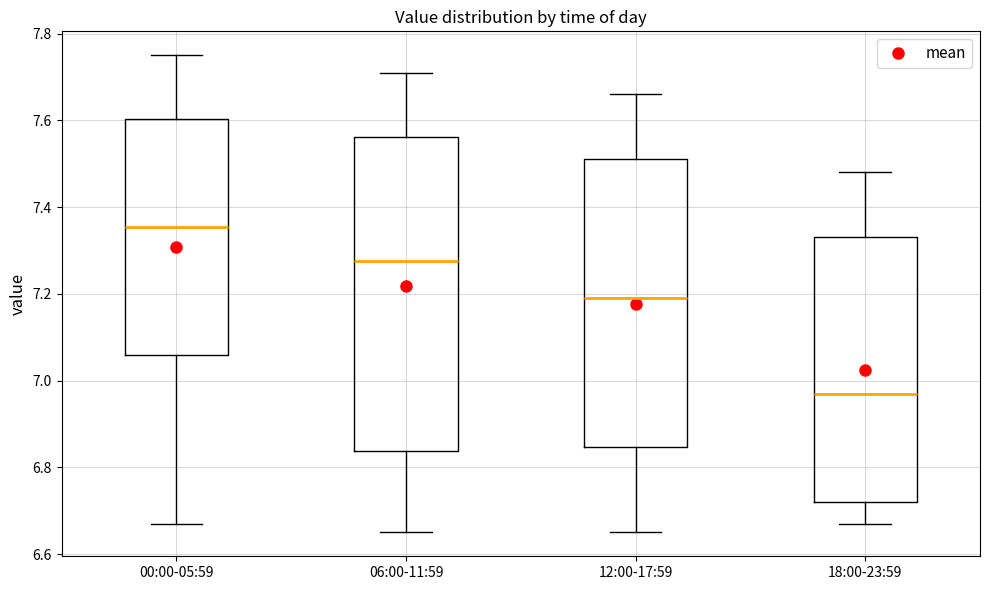

Which box is the tallest, from its lower edge to its upper edge?

06:00-11:59